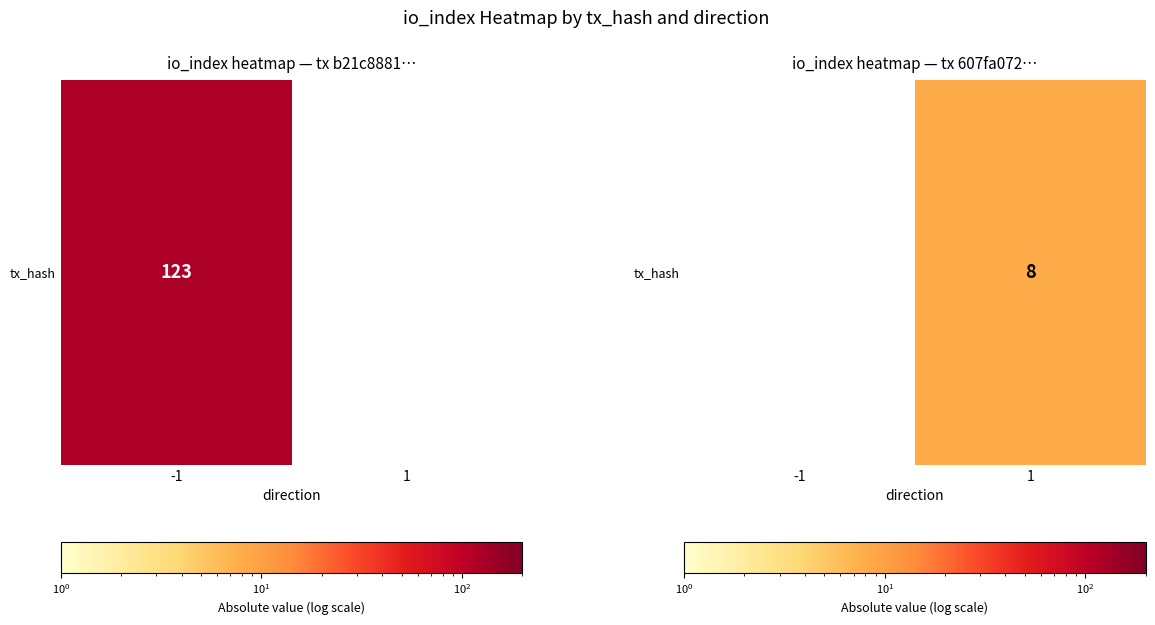

What is the smallest value displayed?

8.0